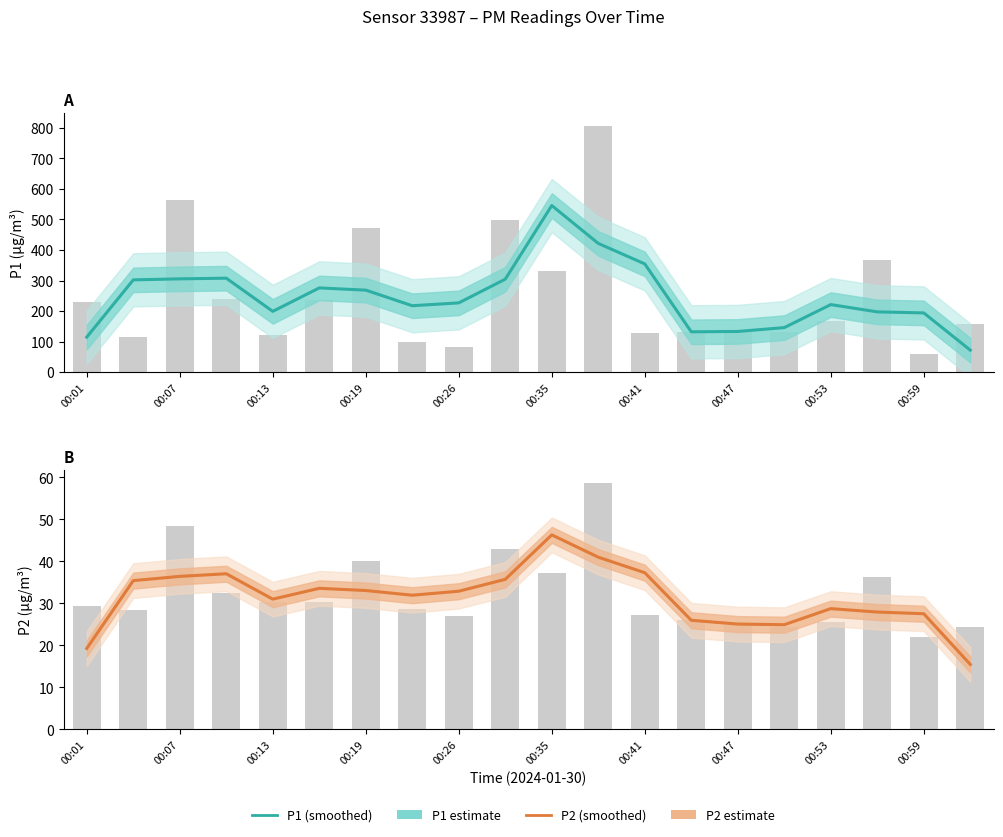

What is the smallest value displayed?

15.4